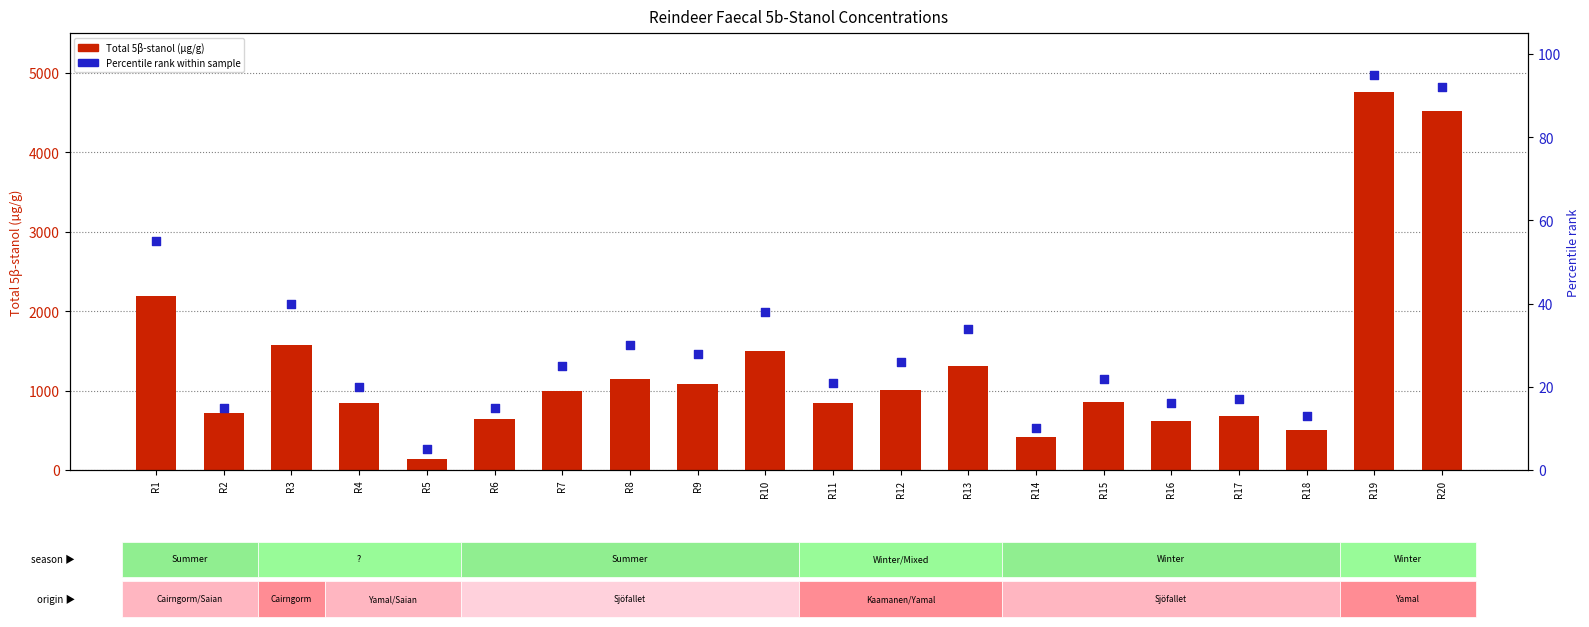

Which series has the largest total across all categories?

Total 5β-stanol (µg/g)